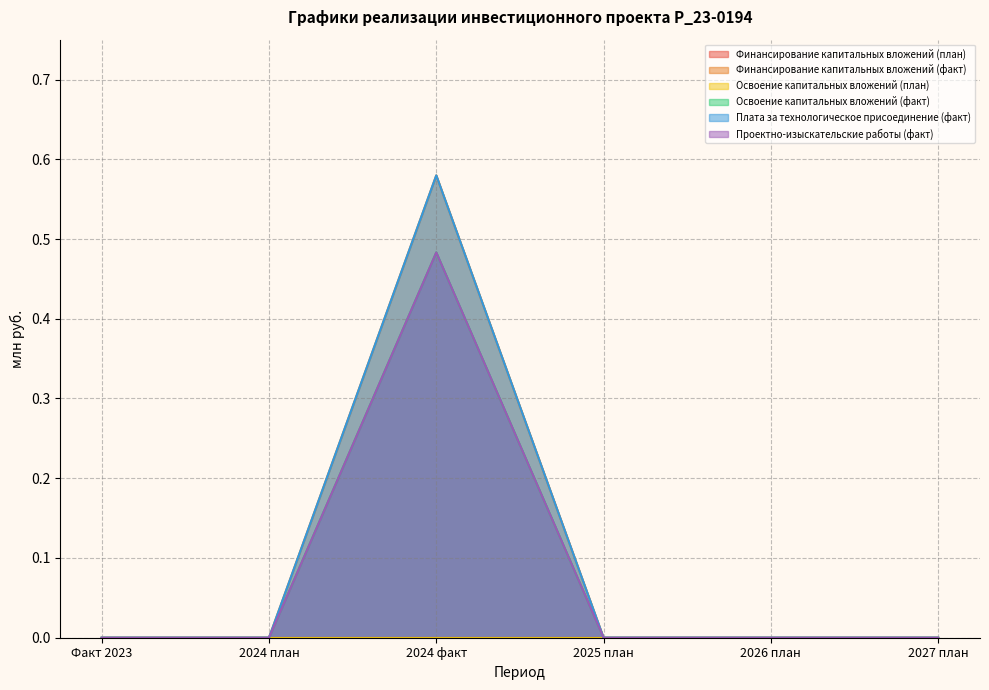

True or false: Плата за технологическое присоединение (факт) and Финансирование капитальных вложений (факт) cross at least once.

False